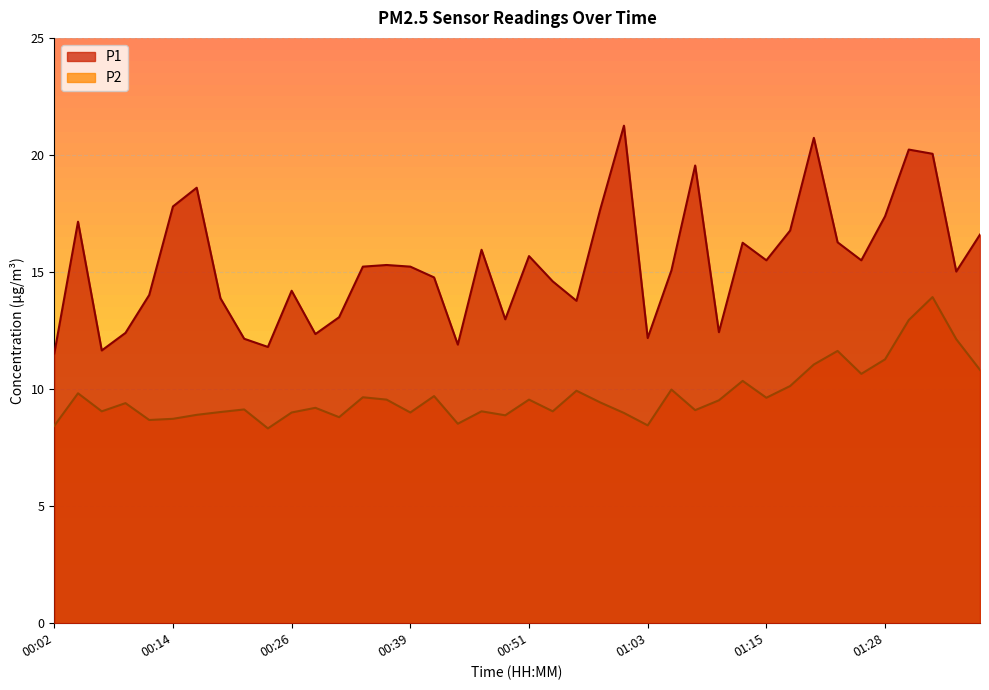

Rank the series by their maximum value, from highest to lowest.

P1, P2